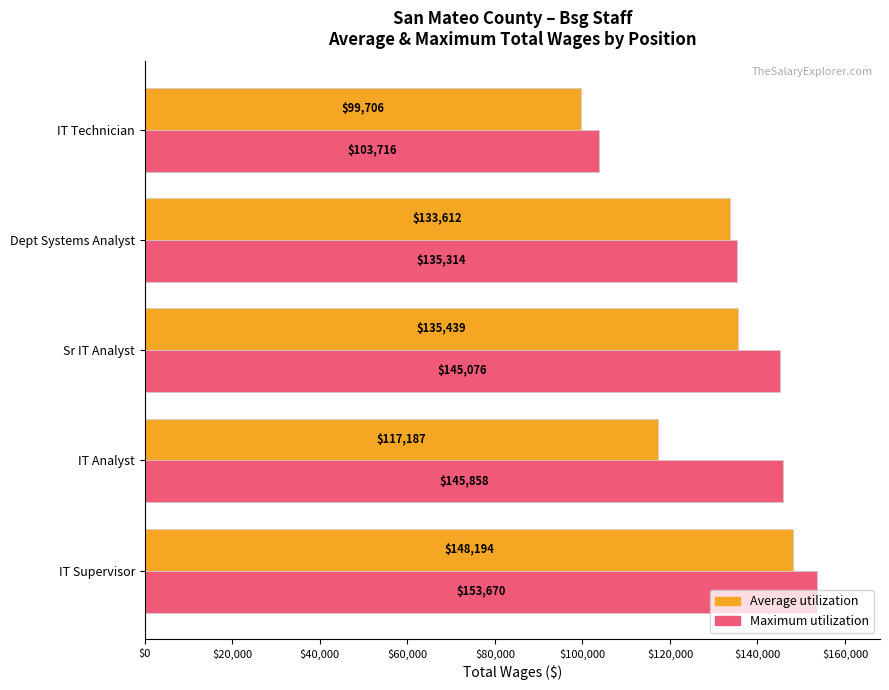

Which series has the largest total across all categories?

Maximum utilization